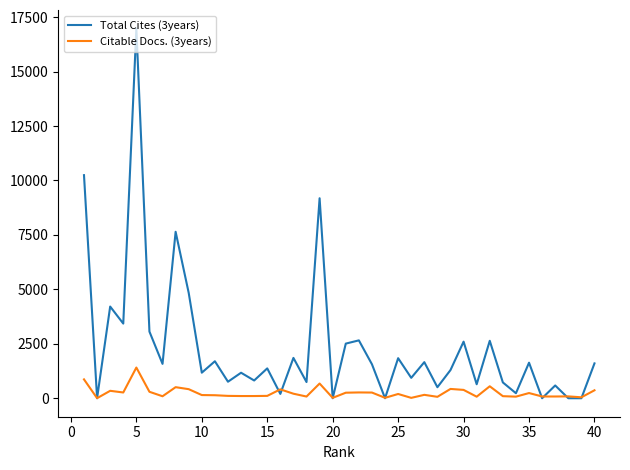

Count the number of categories in the chart.

40